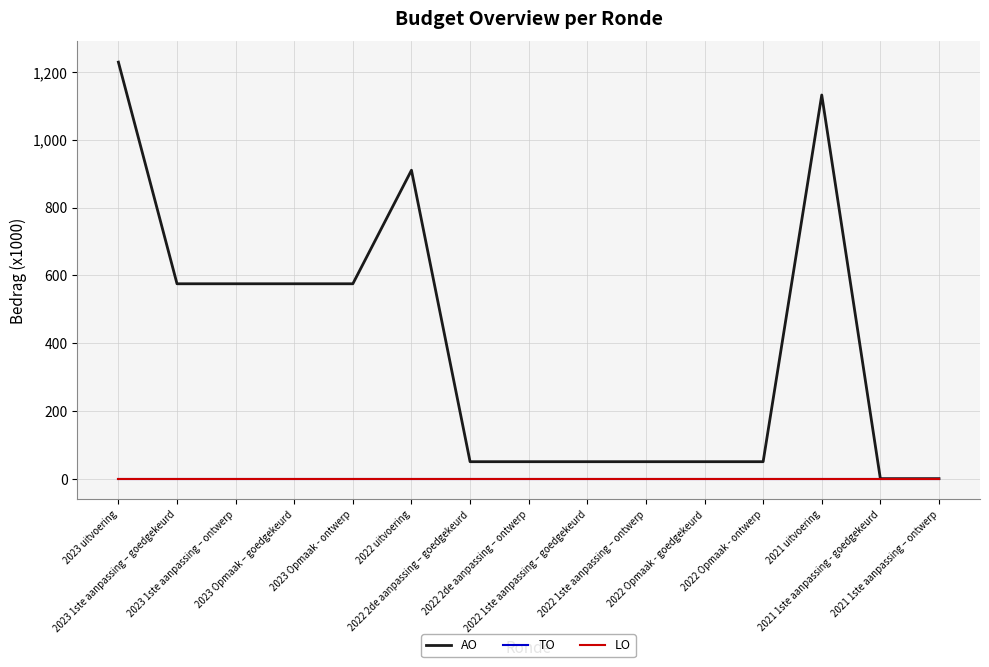

Does the chart display data point markers on the line(s)?

No